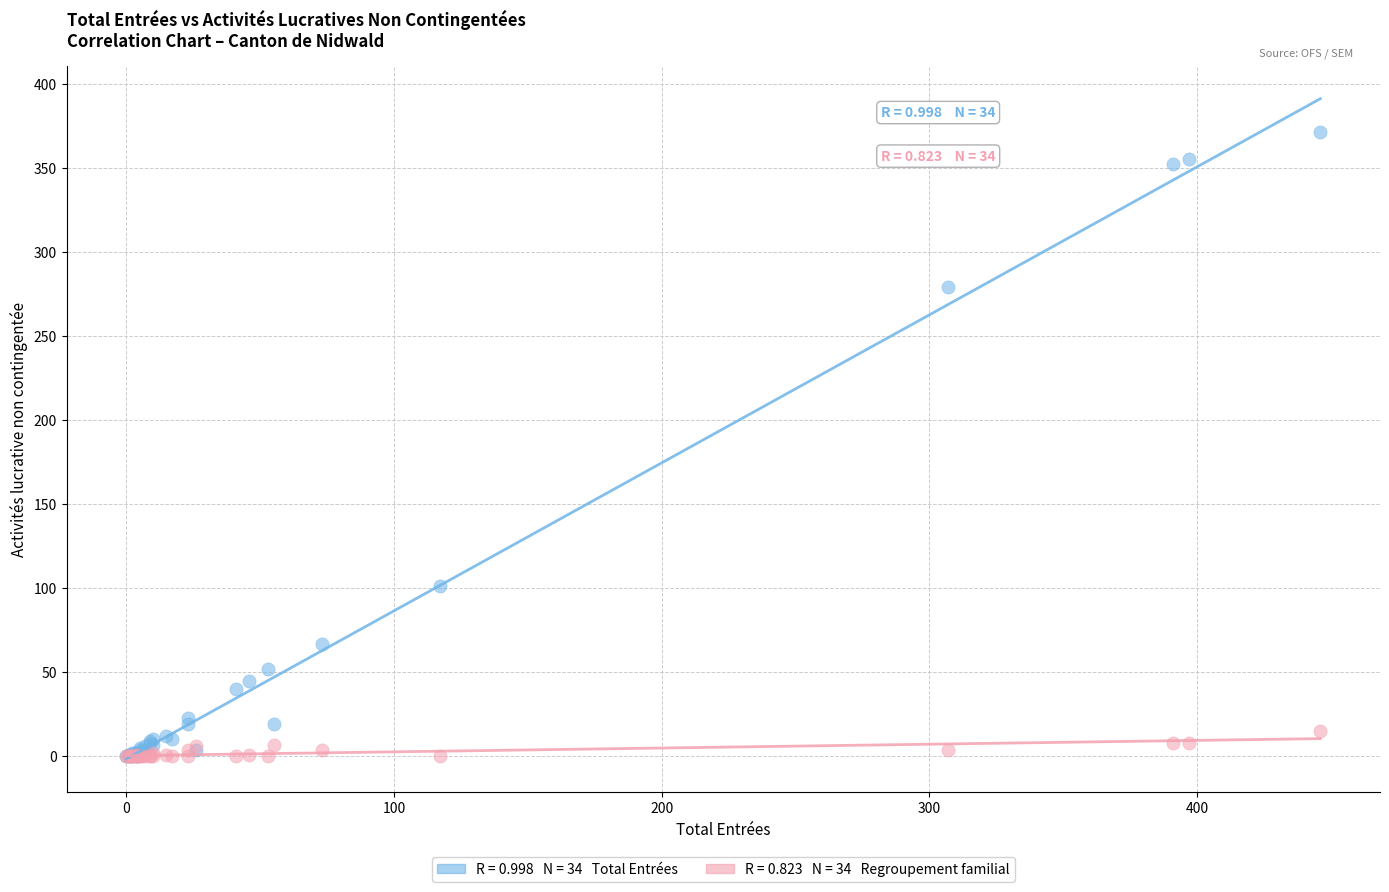

Across all series, what Y value is closest to 185?

101